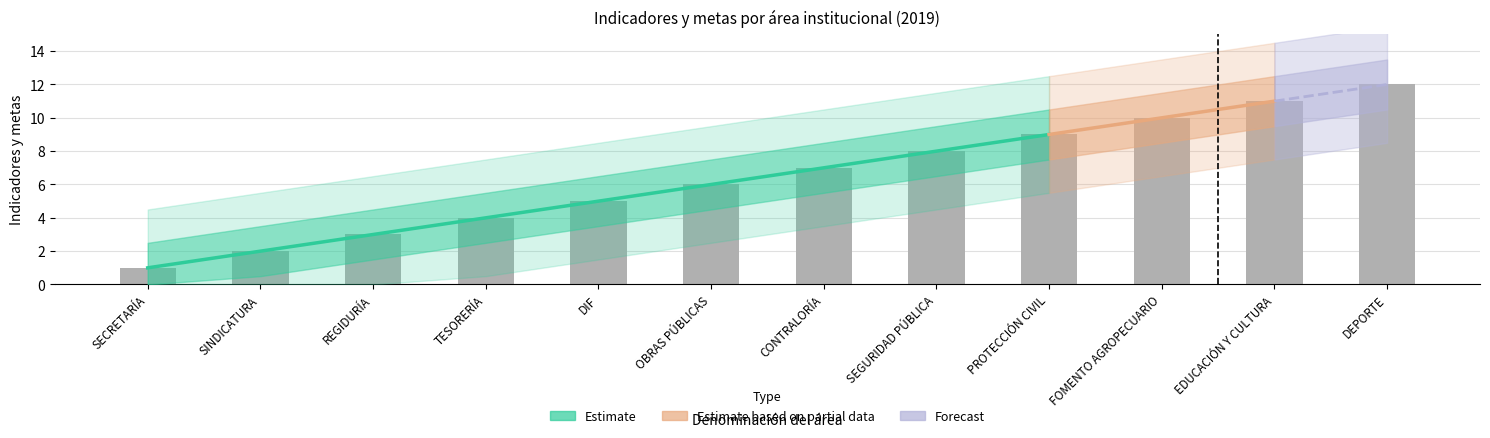

Reading left to right, transcribe all the data shown in this chart.

SECRETARÍA=1	SINDICATURA=2	REGIDURÍA=3	TESORERÍA=4	DIF=5	OBRAS PÚBLICAS=6	CONTRALORÍA=7	SEGURIDAD PÚBLICA=8	PROTECCIÓN CIVIL=9	FOMENTO AGROPECUARIO=10	EDUCACIÓN Y CULTURA=11	DEPORTE=12